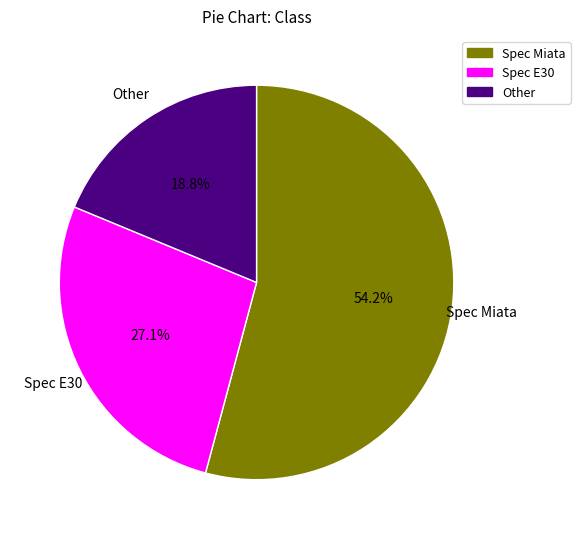

How many slices are in this pie chart?

3